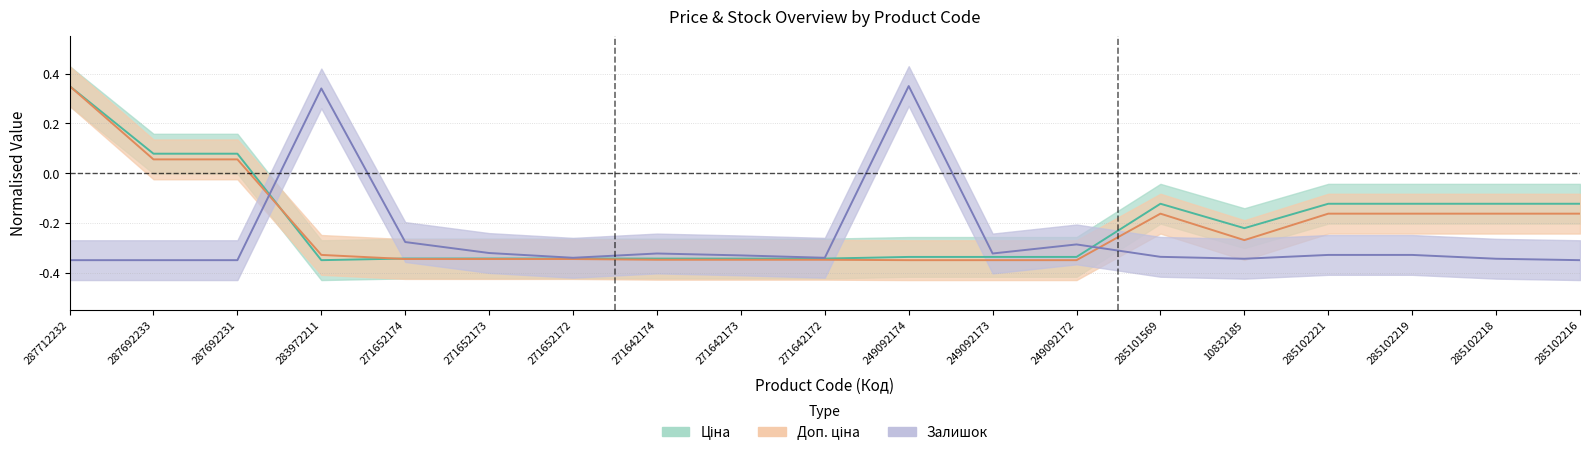

At which category does the chart reach its minimum across all series?

283972211